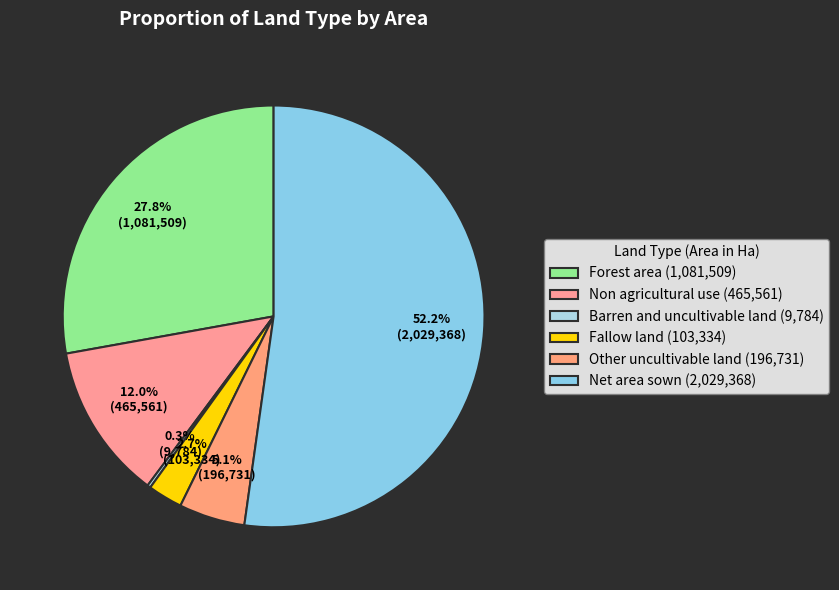

Rank the categories by value from lowest to highest.

Barren and uncultivable land, Fallow land, Other uncultivable land, Non agricultural use, Forest area, Net area sown